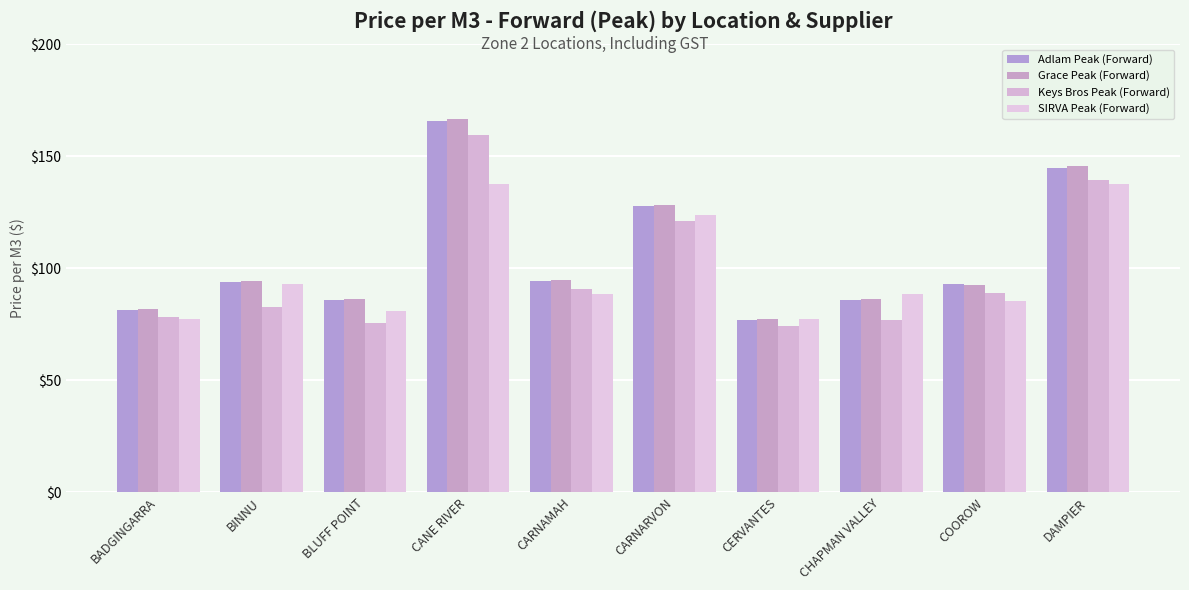

What is the value of the Adlam Peak (Forward) bar at the 4th from the left?

165.7